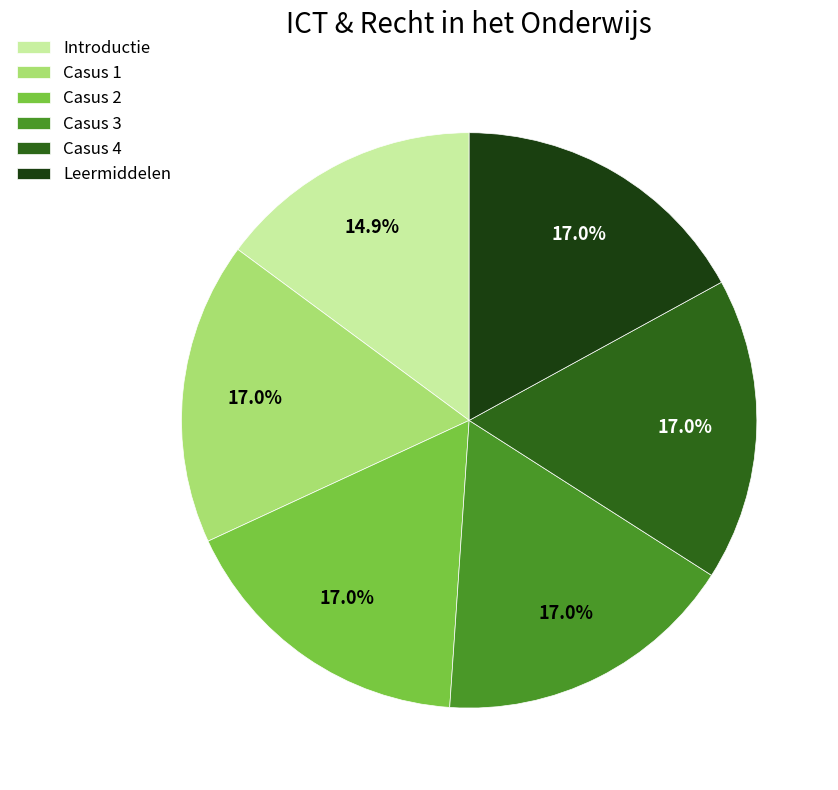

Which has a higher value, Introductie or Leermiddelen?

Leermiddelen